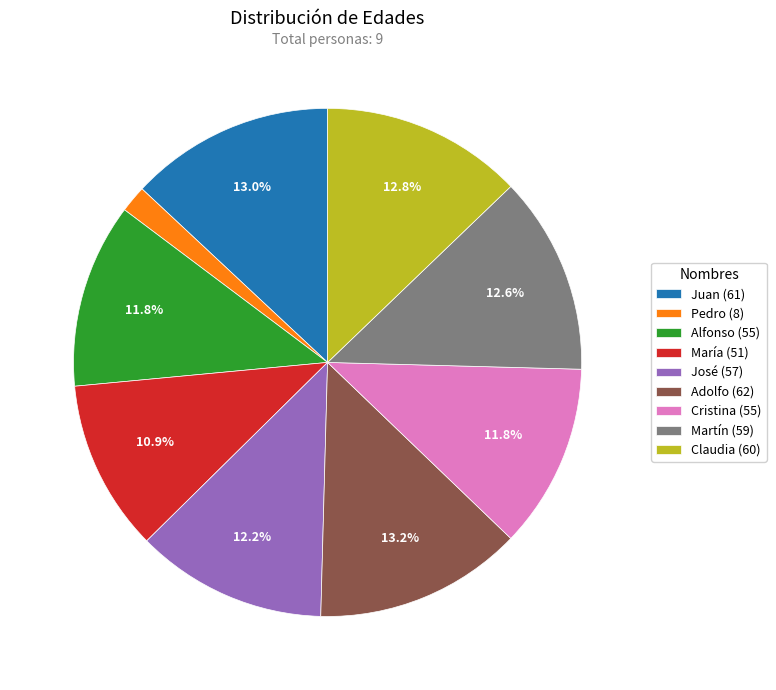

To the nearest percent, what is the difference between the Pedro and Juan slice percentages?

11%